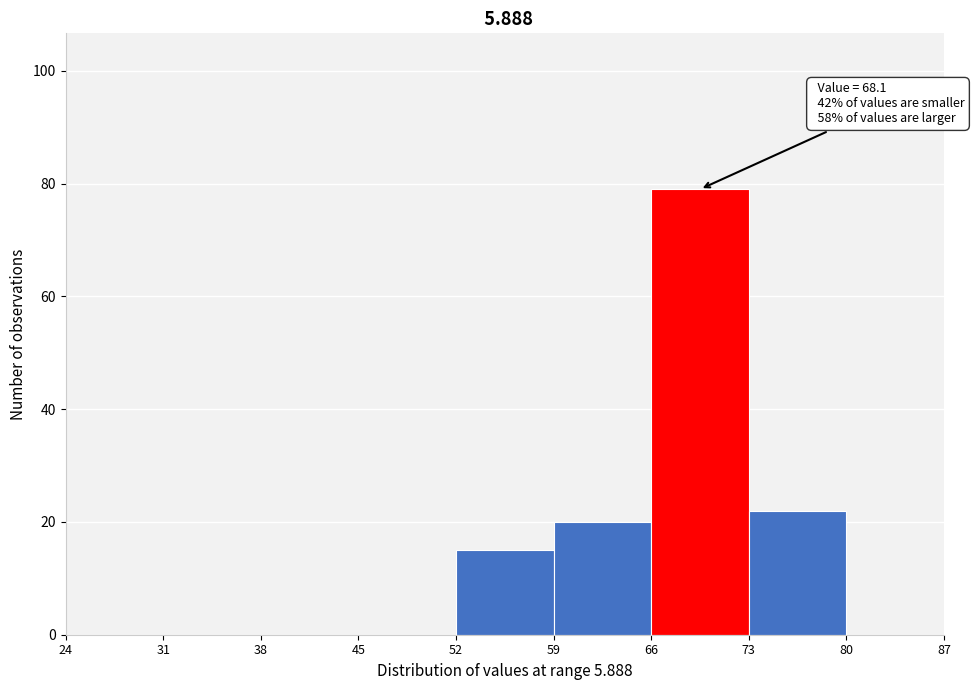

Which range on the x-axis has the tallest bar?

66 to 73